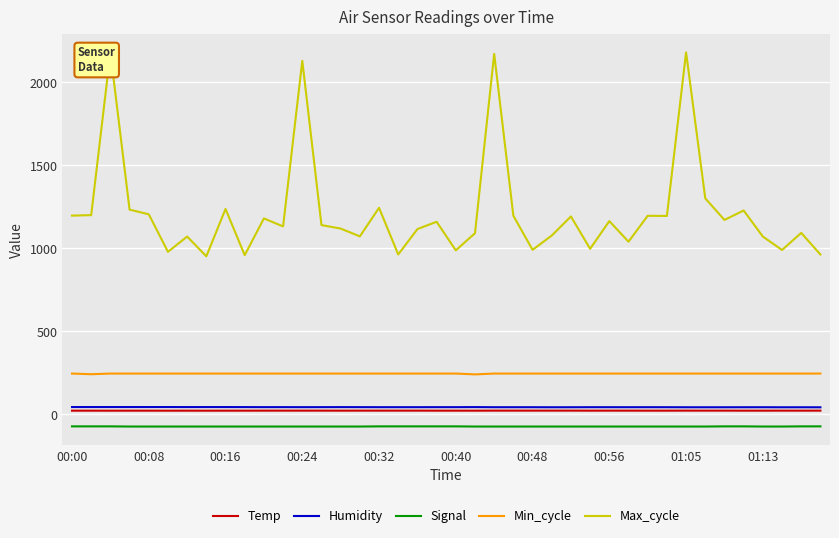

True or false: Max_cycle and Min_cycle intersect in this chart.

False